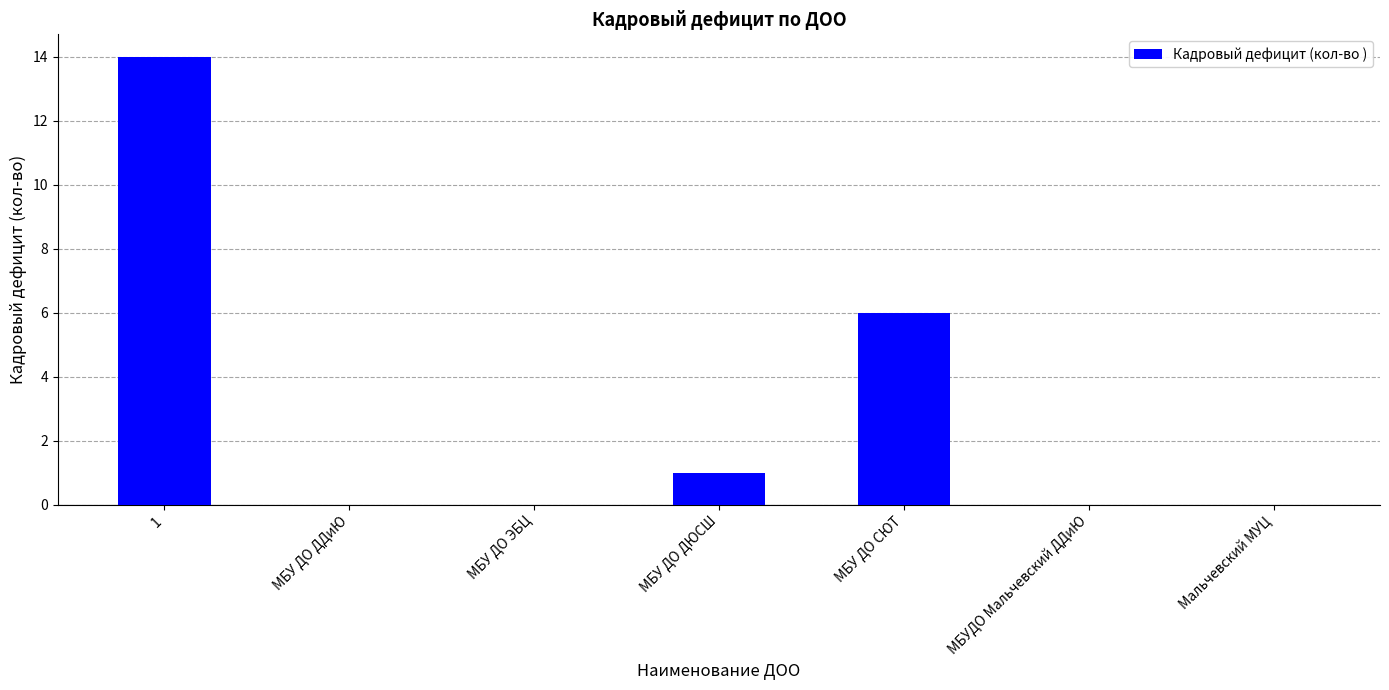

Count the number of categories in the chart.

7